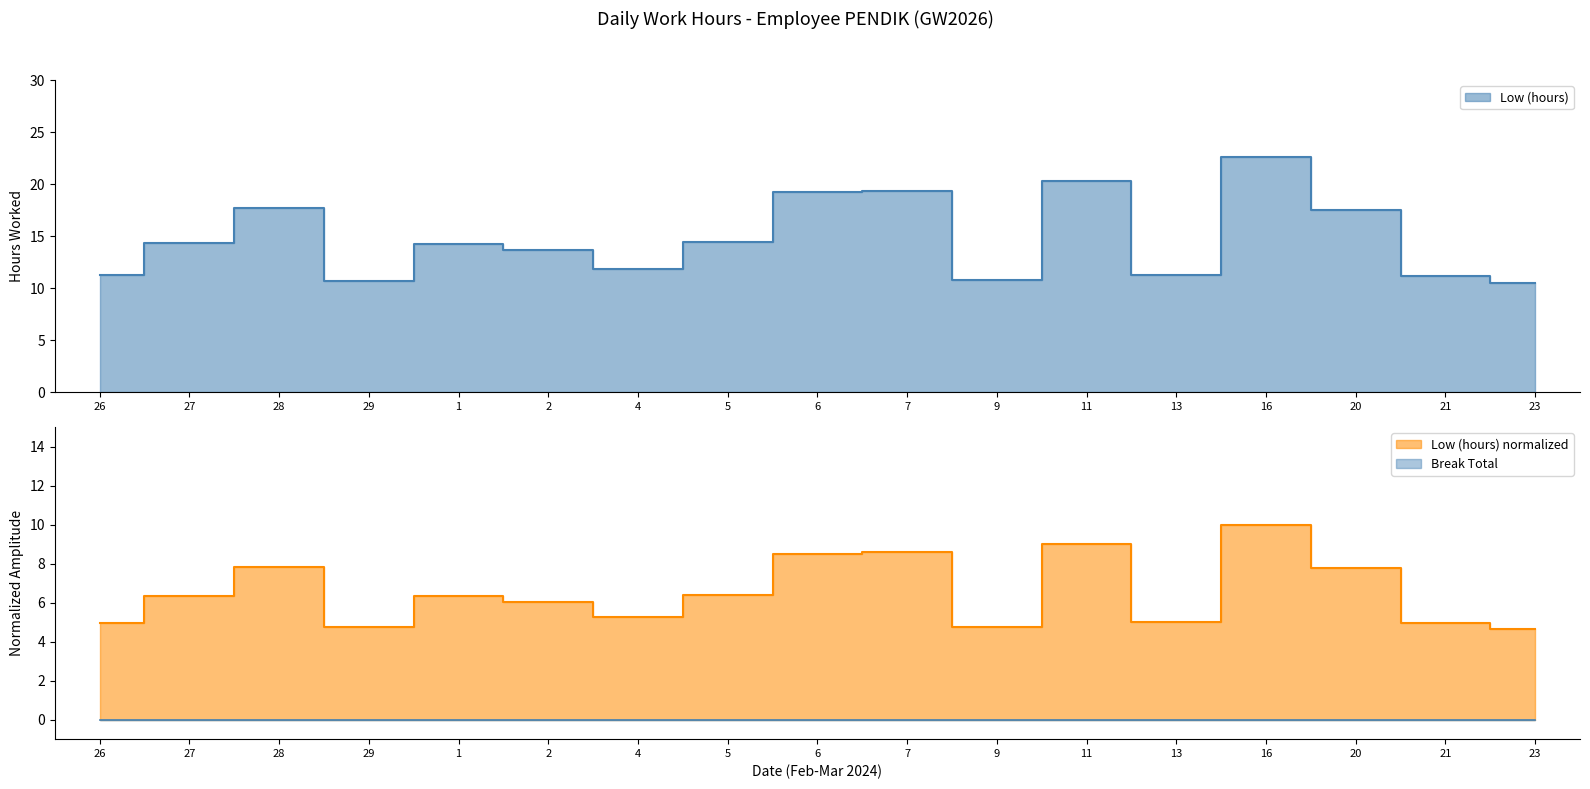

What is the change in value from 26 to 20?

+6.3